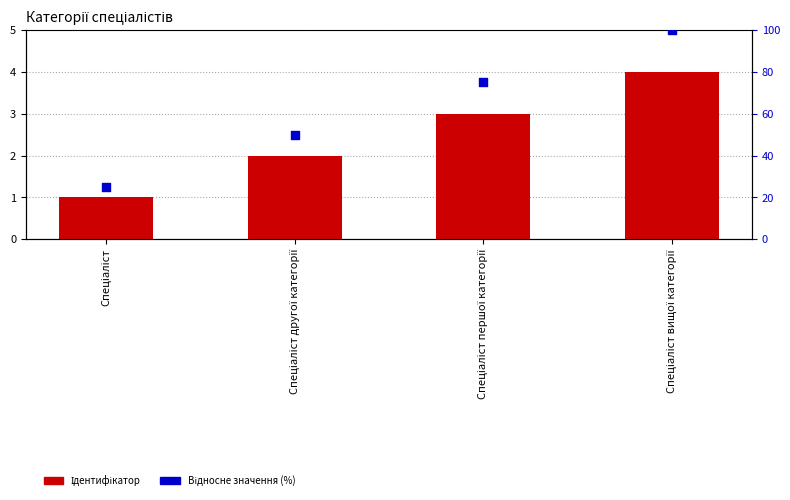

Which series has the largest total across all categories?

Відносне значення (%)